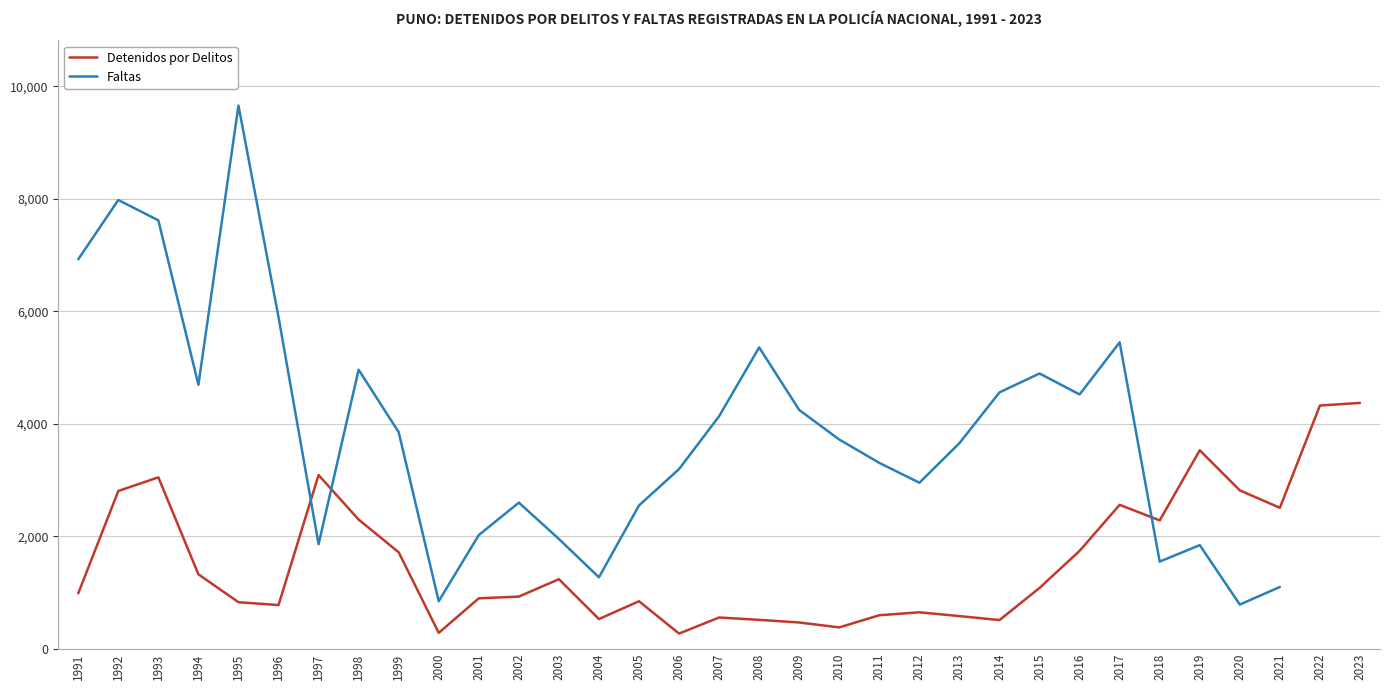

Reading left to right, extract all data points from this chart.

984	2804	3047	1322	826	775	3088	2296	1714	281	895	926	1235	526	843	268	554	512	465	378	594	646	579	508	1080	1739	2558	2281	3528	2815	2505	4324	4371